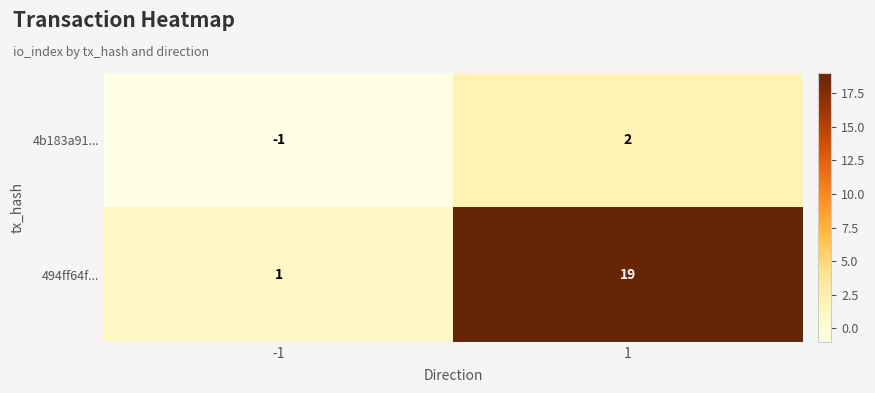

What is the spread (max minus min) of values at -1?

2